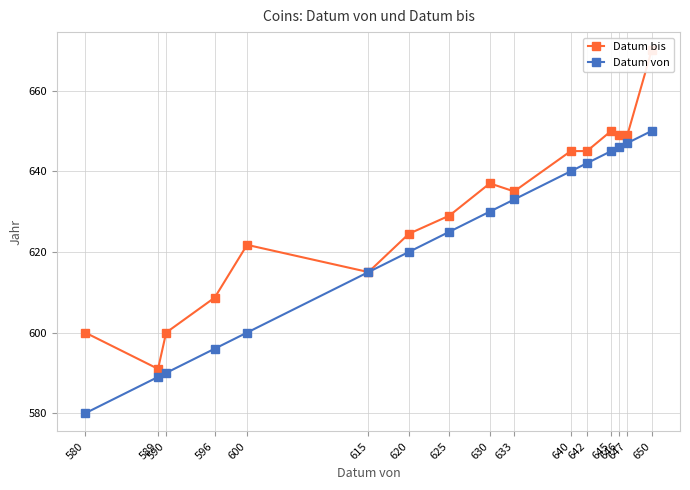

True or false: Datum von has a value of 633.0 at 633.

True